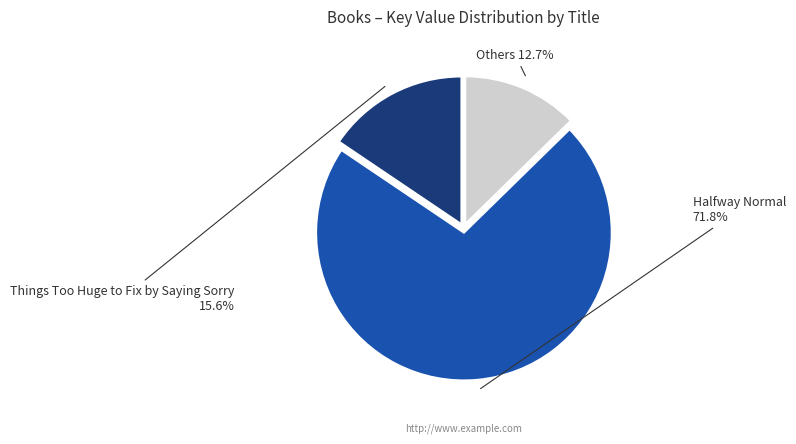

How much of the chart is everything except Others?

87.3%